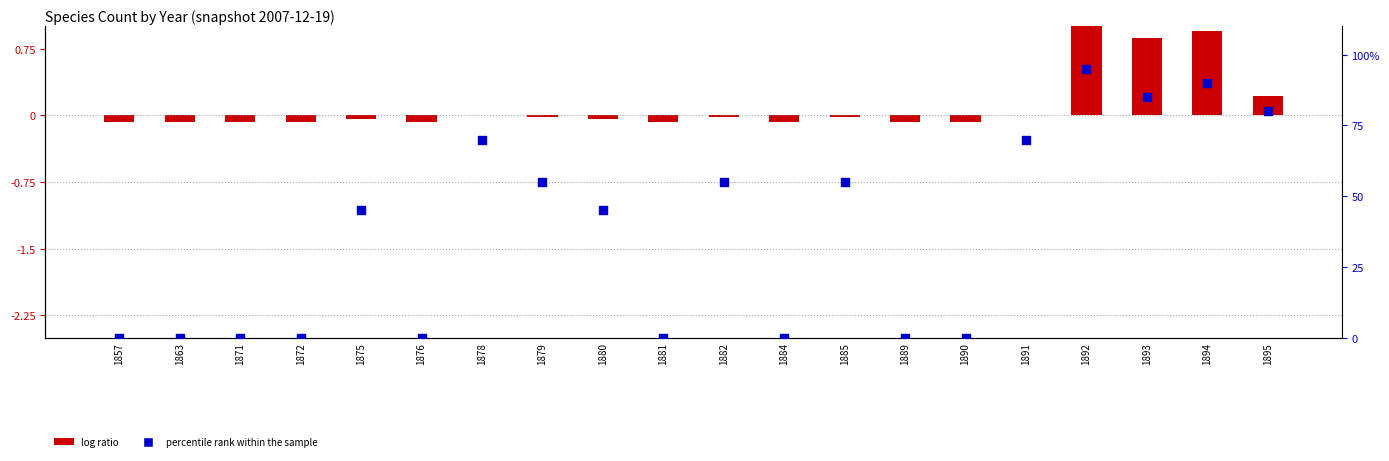

Which series has the largest Y range (max minus min)?

percentile rank within the sample